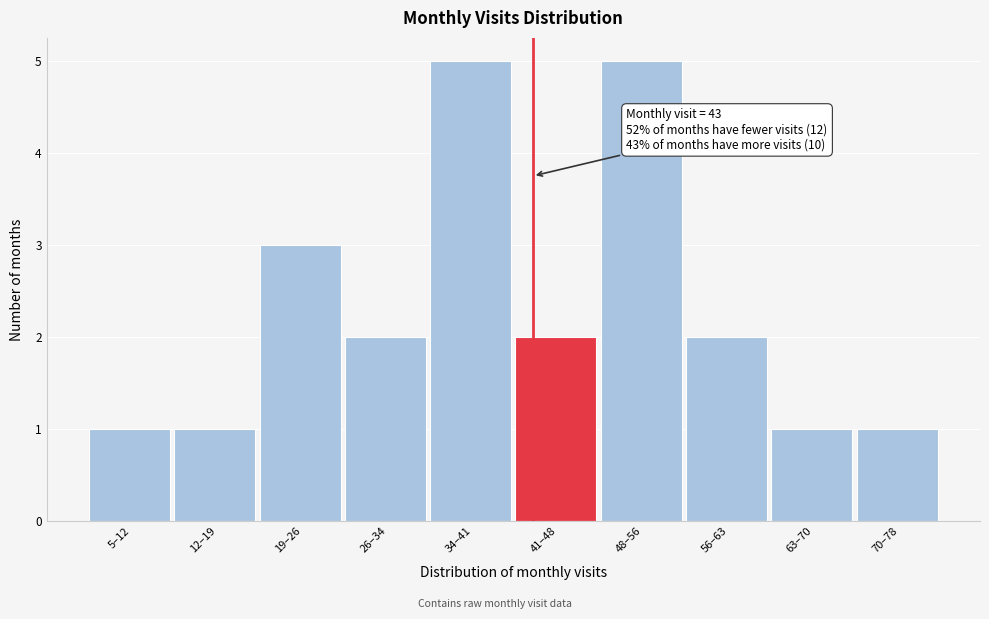

Reading right to left, transcribe all the data shown in this chart.

1	1	2	5	2	5	2	3	1	1